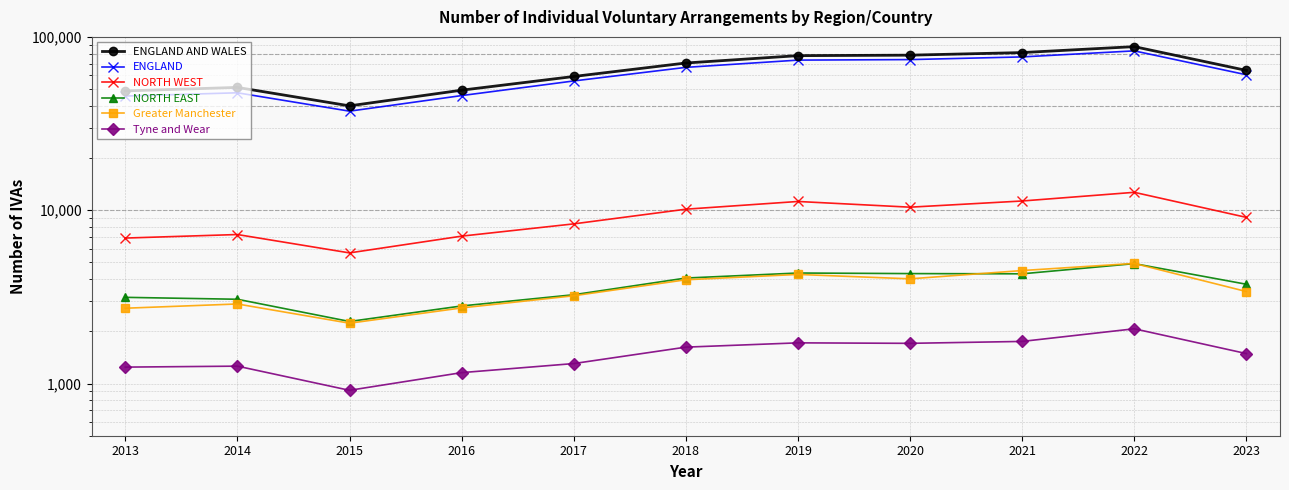

Which has a higher value, 2020 or 2013?

2020